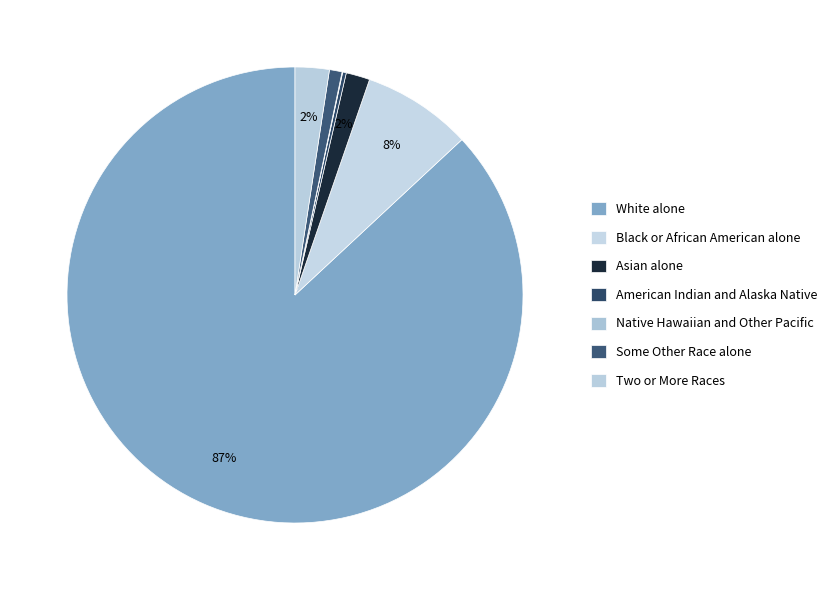

To the nearest percent, what is the average slice percentage?

14%